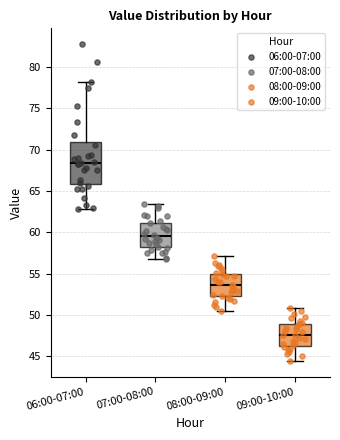

Where is the lower edge of the box for 07:00-08:00 on the y-axis? The values are not printed on the chart, so give them approximately, as read against the axis.

58.0